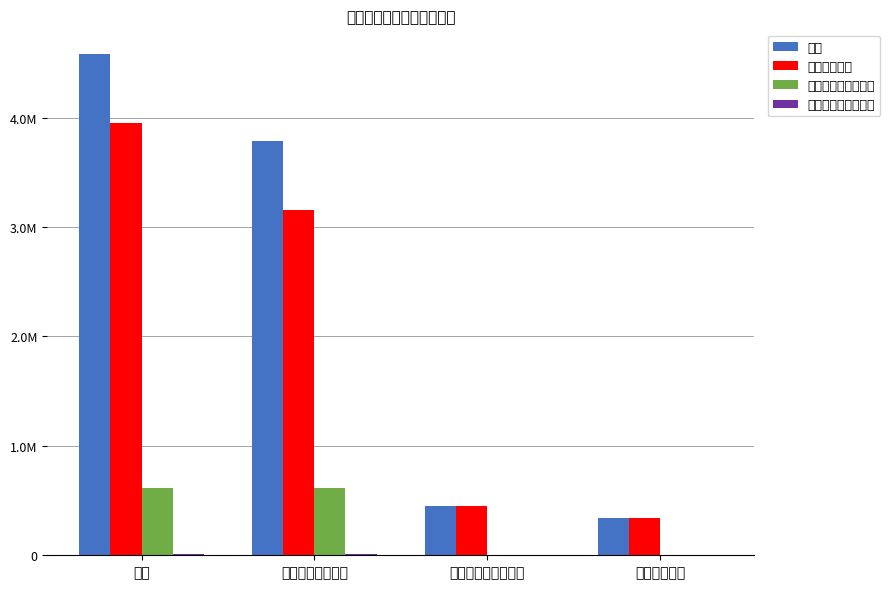

What is the total value across all series at 社会保障和就业支出?

904137.0